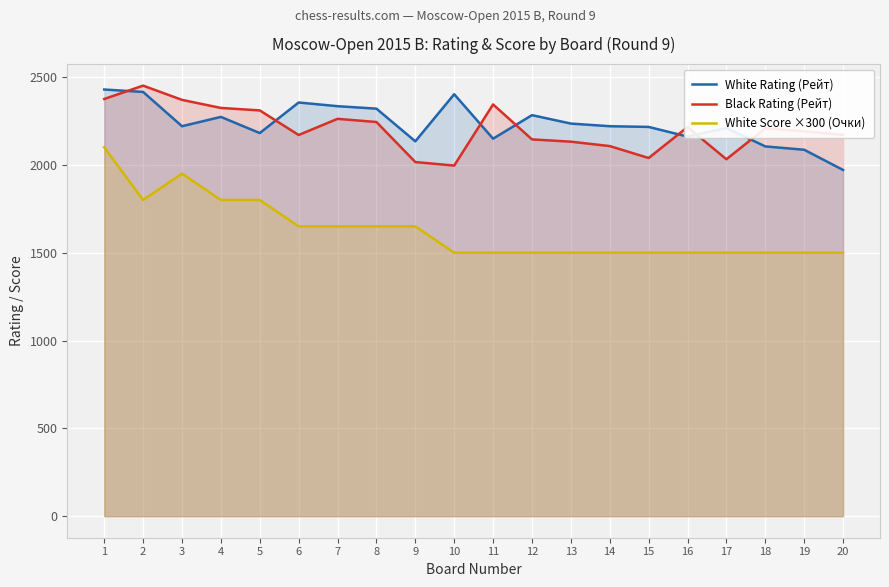

How many lines are shown in the chart?

3